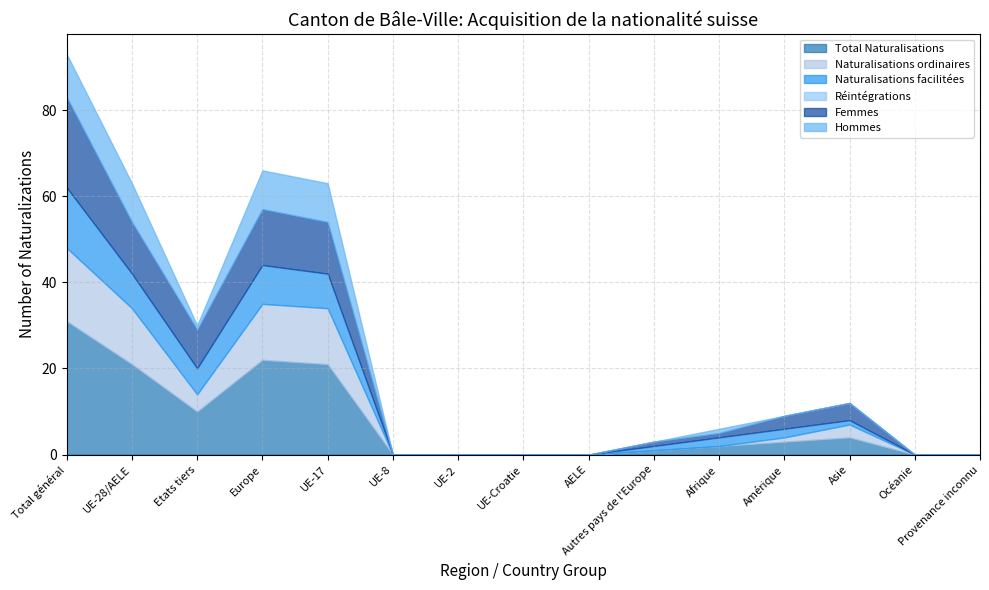

What is the spread (max minus min) of values at Asie?

4